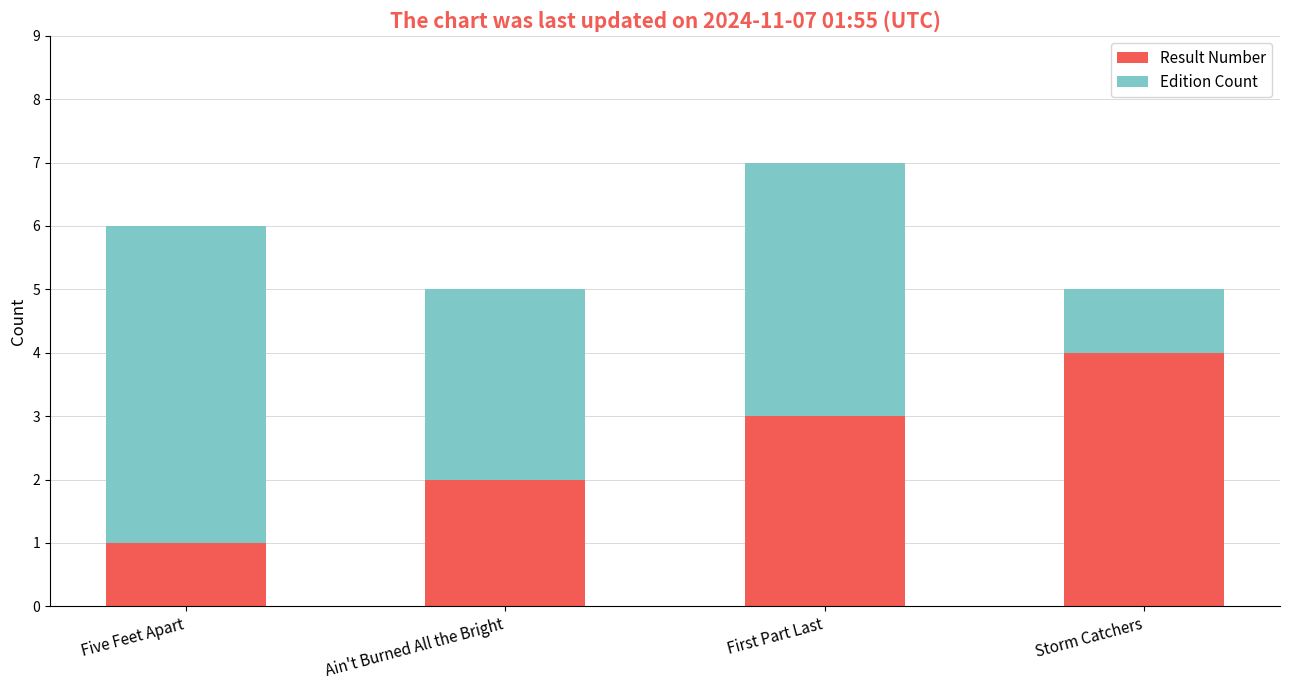

What is the difference between the maximum and minimum values in the Result Number series?

3